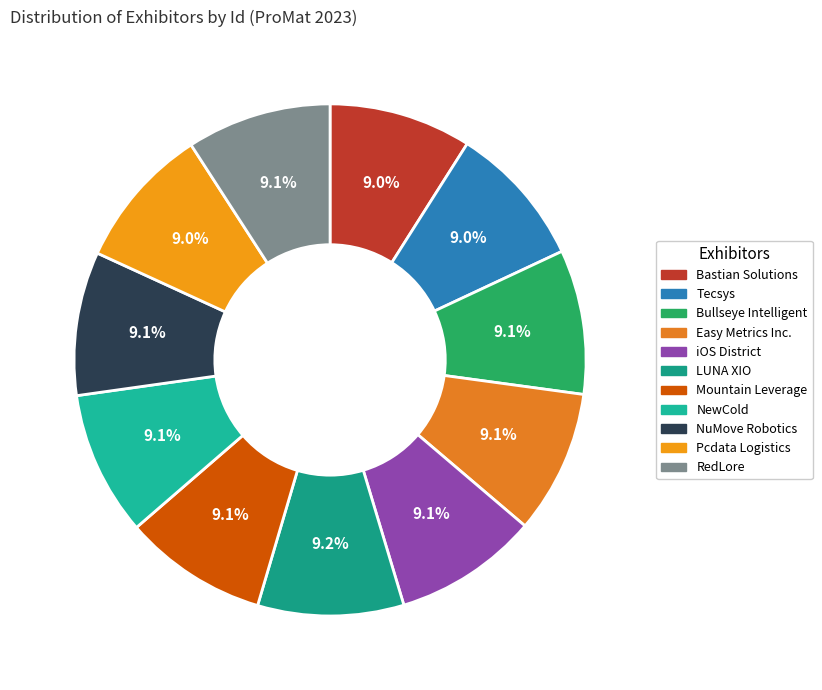

Is there a majority slice in this chart?

No